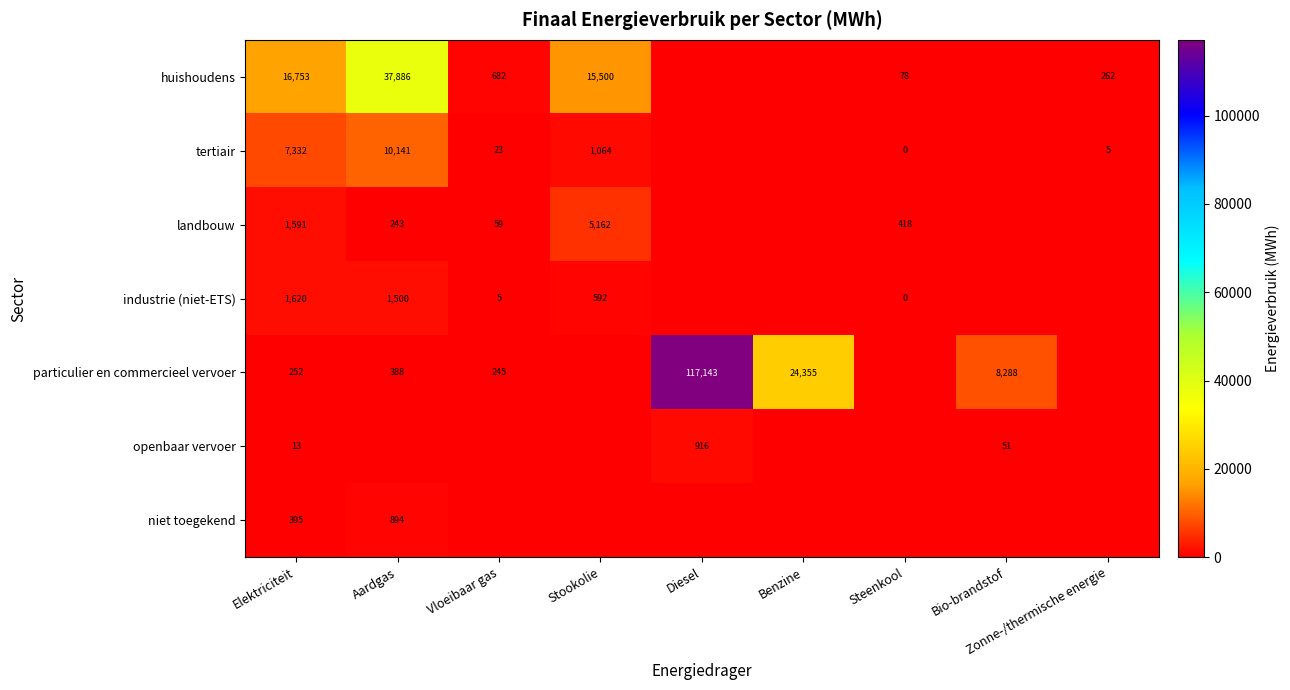

How many distinct data groups are displayed?

7